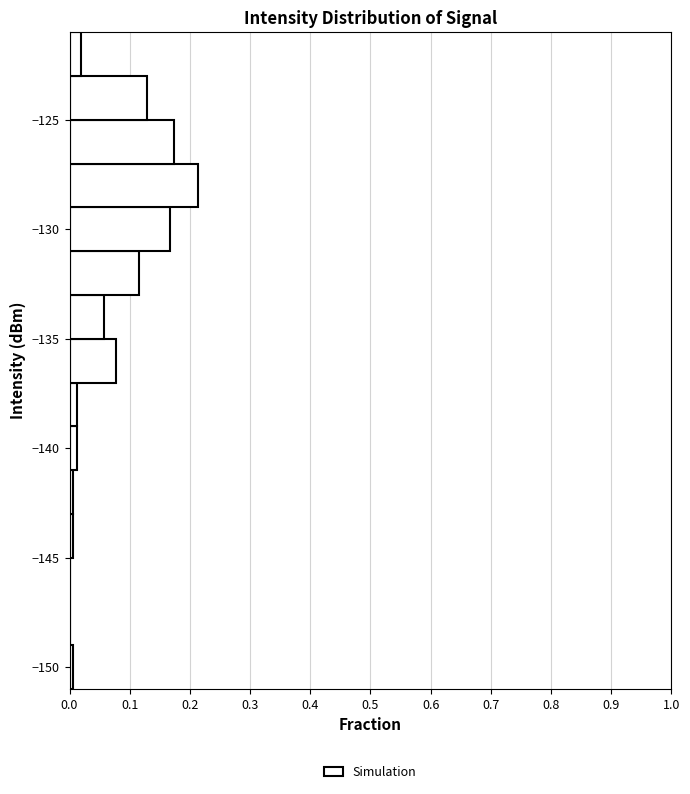

Reading bottom to top, transcribe this chart: for each bar, give the range it covers on the y-axis and its length. The values are not printed on the chart, so give them approximately, as read against the axis.

-151 to -149: under 0.01
-149 to -147: 0
-147 to -145: 0
-145 to -143: under 0.01
-143 to -141: under 0.01
-141 to -139: 0.01
-139 to -137: 0.01
-137 to -135: 0.08
-135 to -133: 0.06
-133 to -131: 0.12
-131 to -129: 0.17
-129 to -127: 0.21
-127 to -125: 0.17
-125 to -123: 0.13
-123 to -121: 0.02